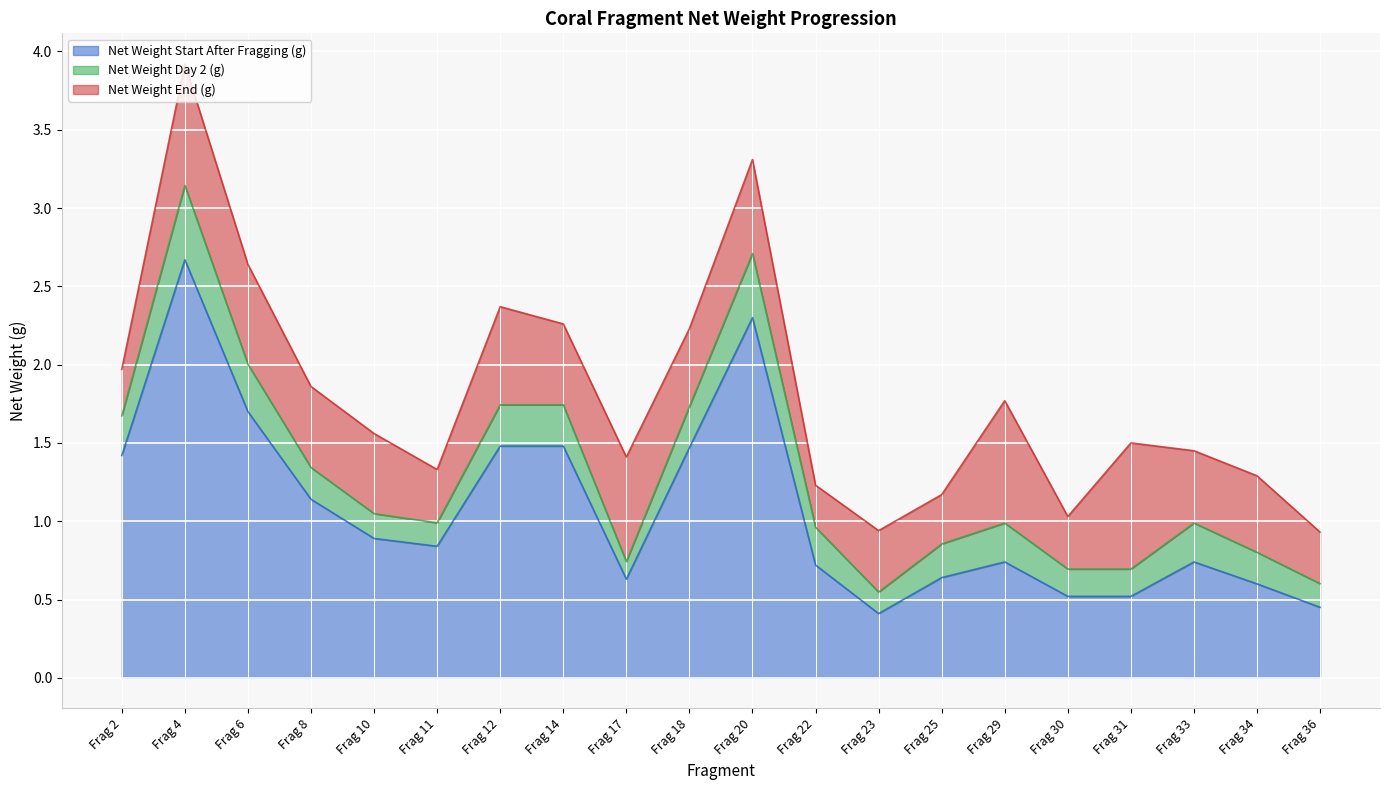

What is the value of the Net Weight Start After Fragging (g) point at the 12th from the left?

0.7